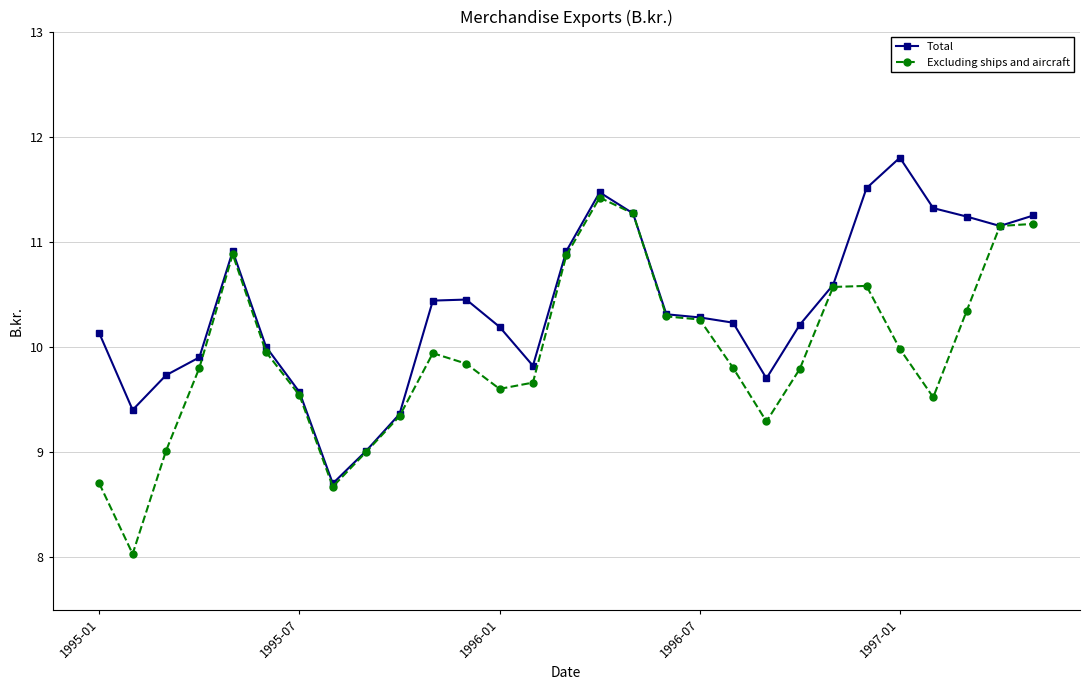

What is the minimum value for Excluding ships and aircraft?

8.0